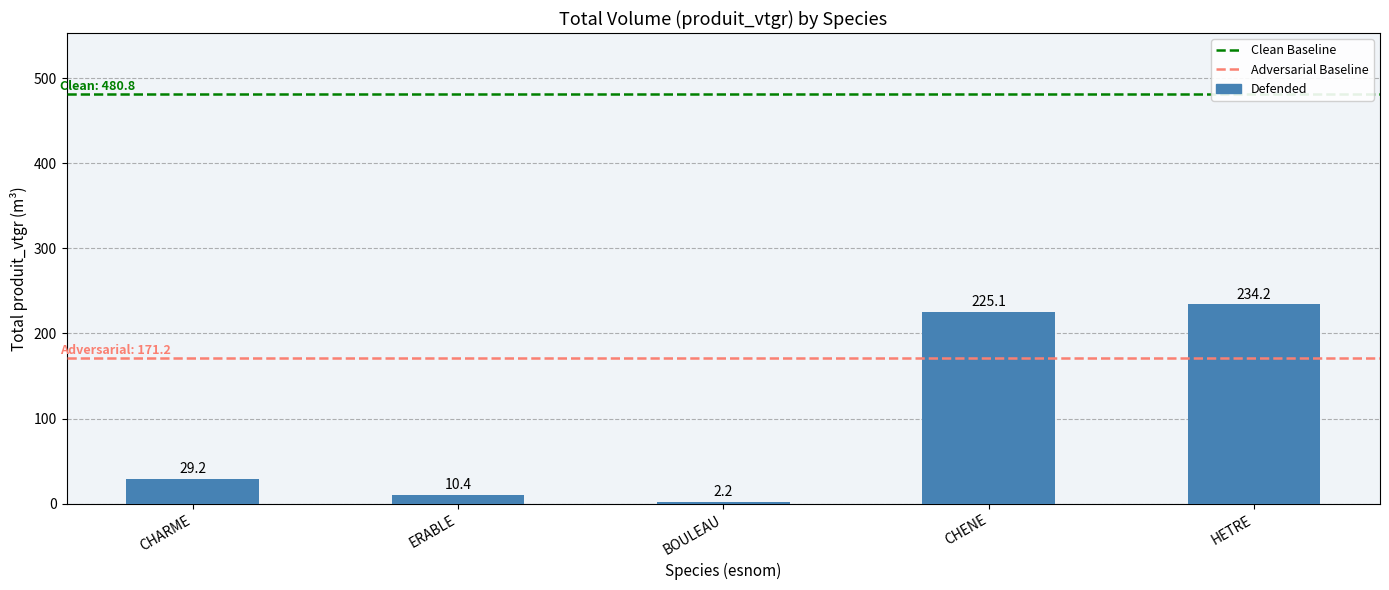

Reading right to left, what are all the values shown in this chart?

234.2	225.1	2.2	10.4	29.2